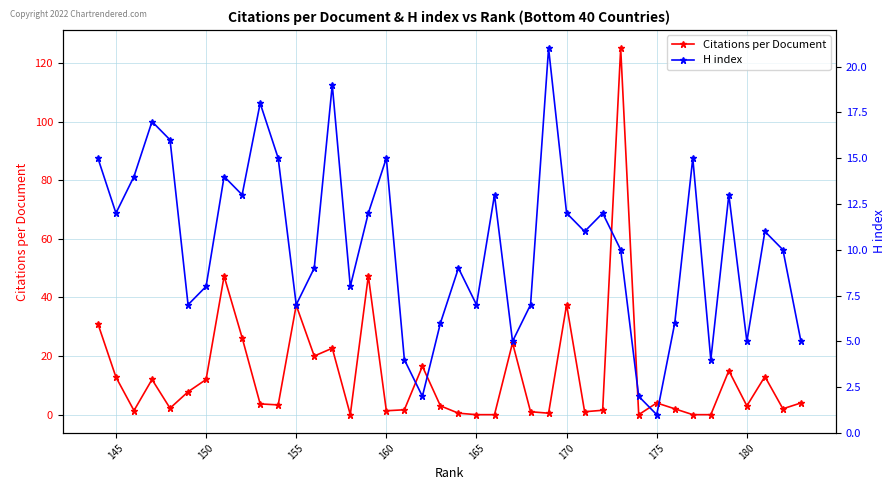

What is the difference between the second highest and second lowest values in the Citations per Document series?

47.3